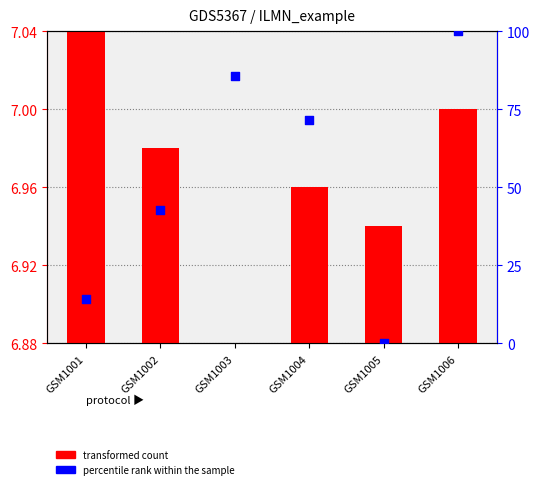

Which series reaches the minimum Y coordinate?

transformed count